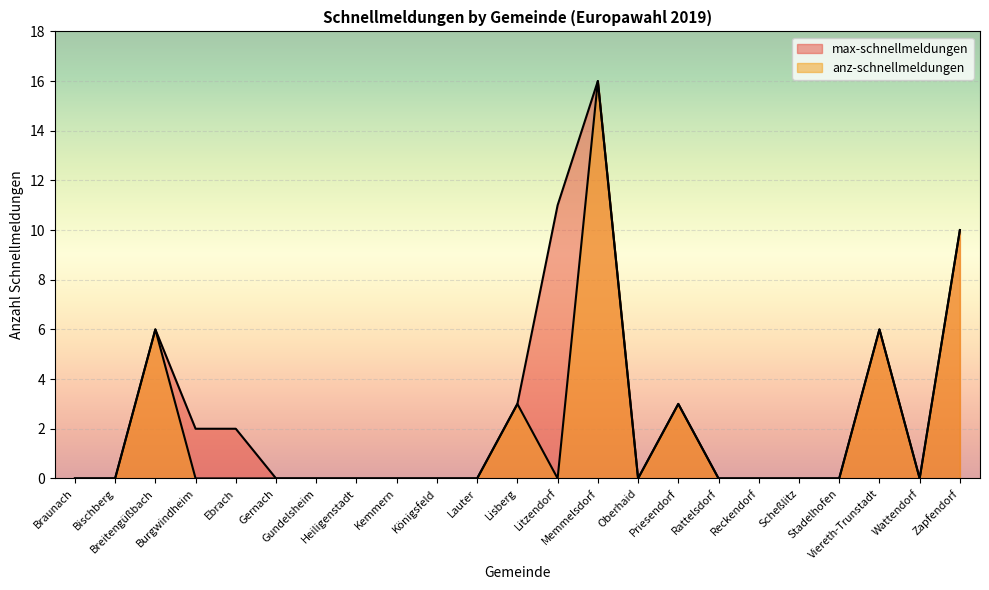

What is the label of the 2nd point from the left?

Bischberg